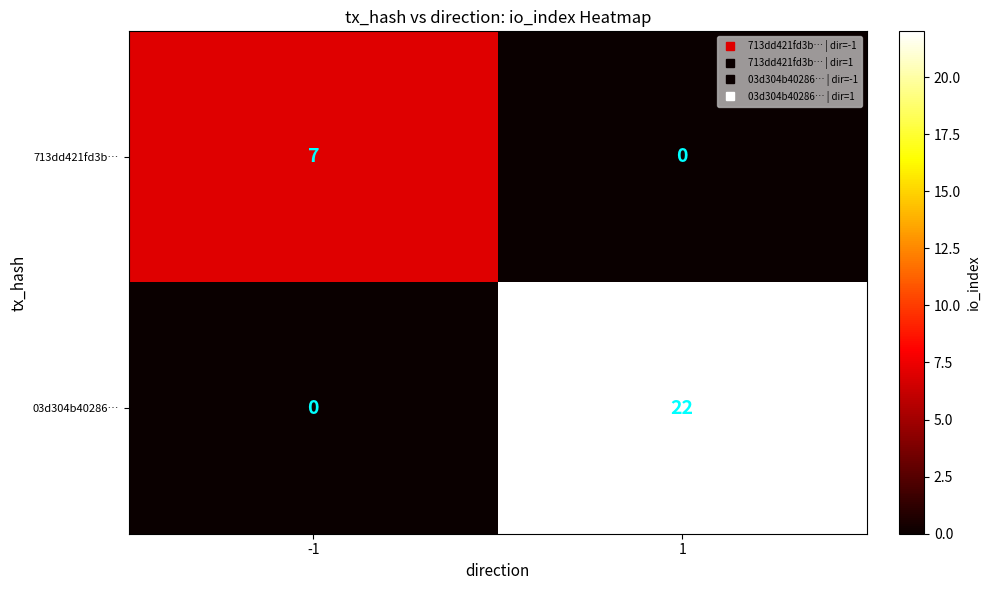

What is the total value across all series at -1?

7